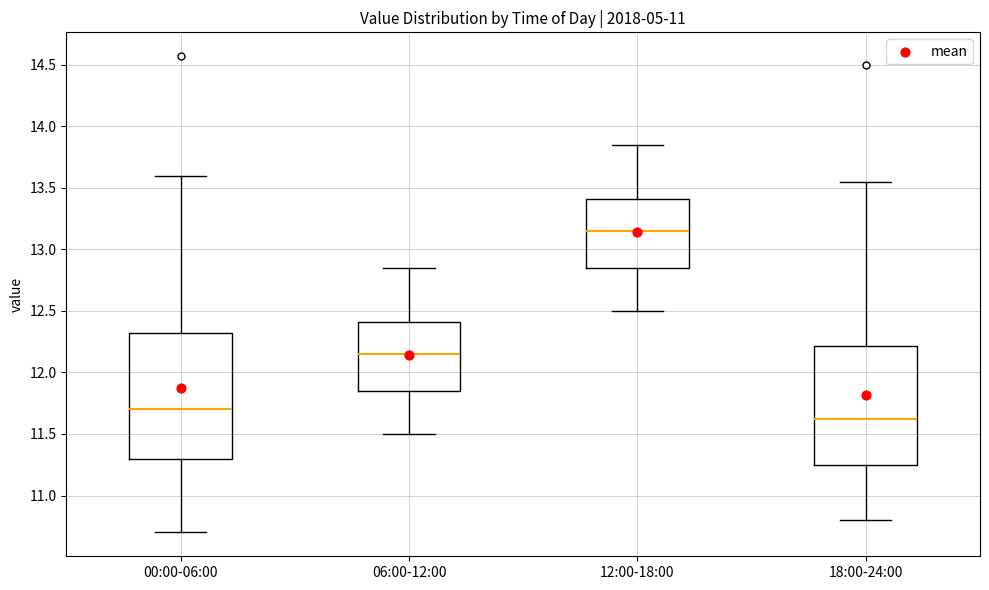

Which box is the tallest, from its lower edge to its upper edge?

00:00-06:00